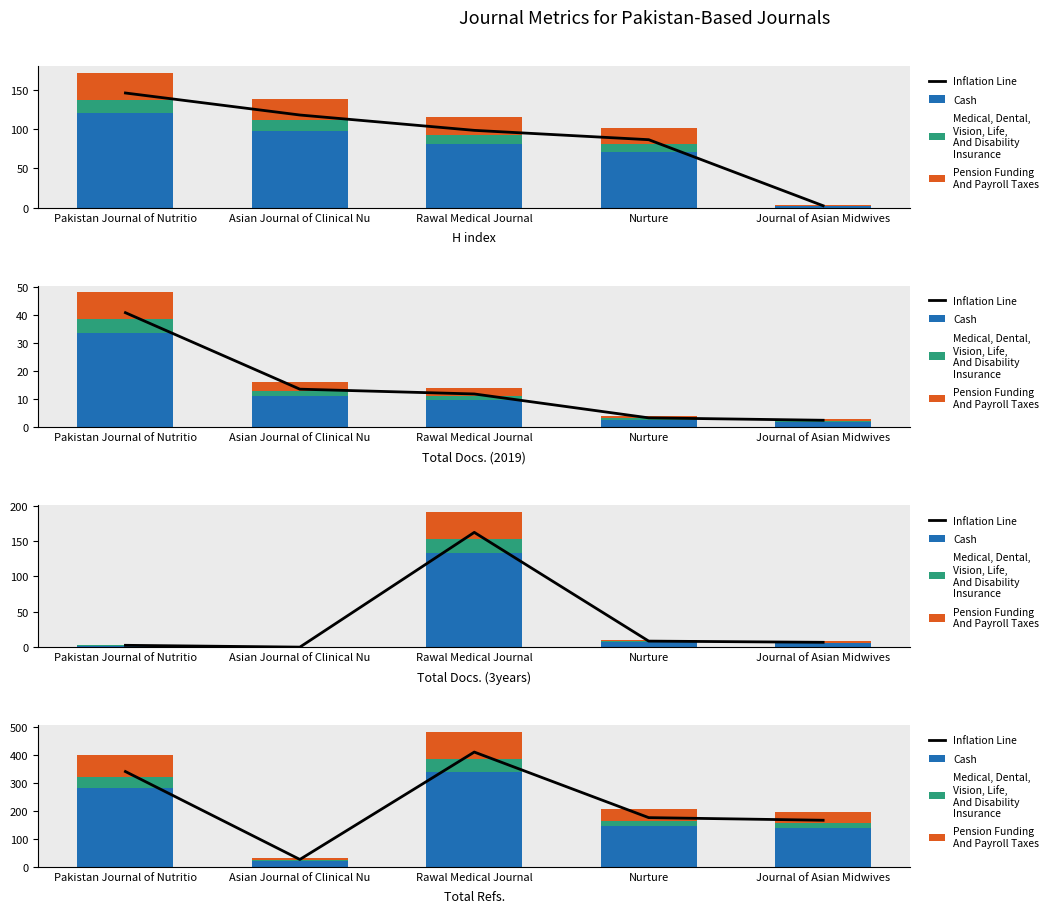

What is the difference between the highest and lowest values at Pakistan Journal of Nutritio?

300.7